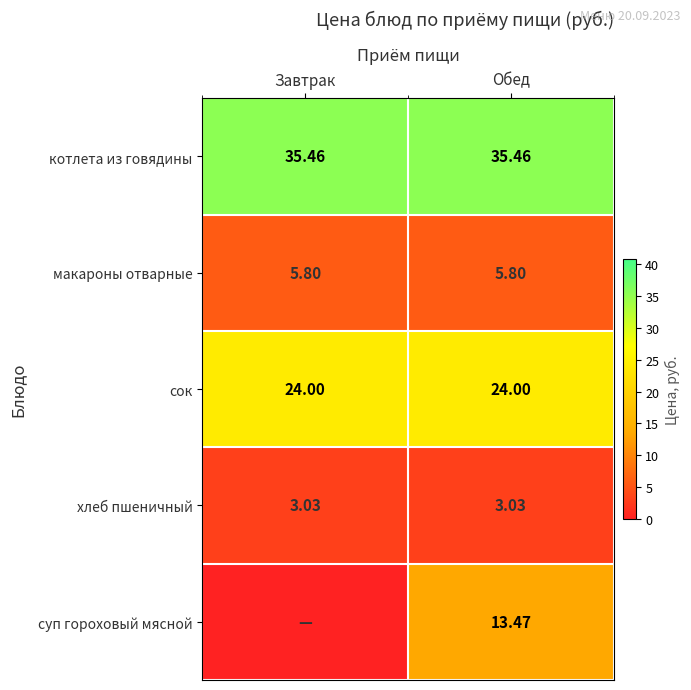

Is it true that котлета из говядины equals 35.5 at Завтрак?

True